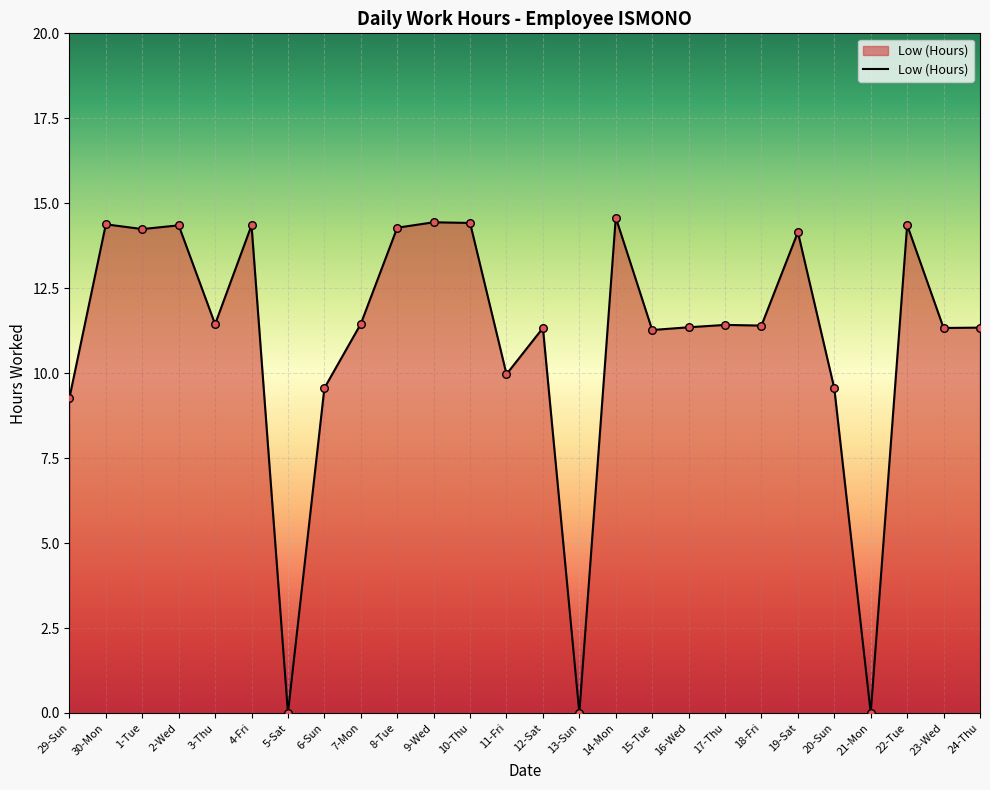

What is the change in value from 2-Wed to 14-Mon?

+0.2